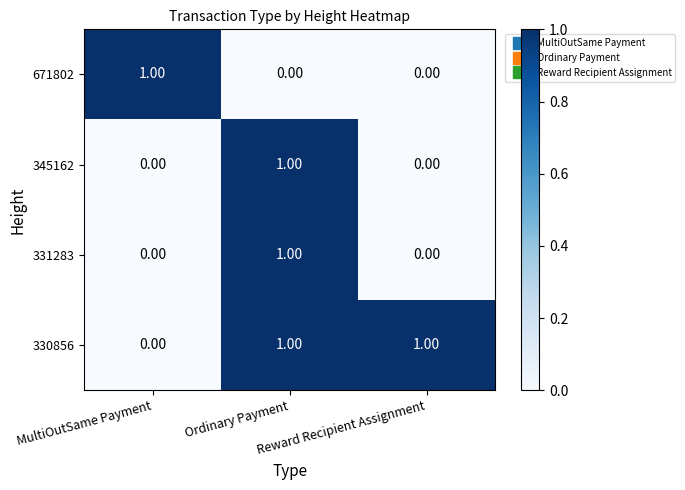

At how many categories does at least one series exceed 0?

3